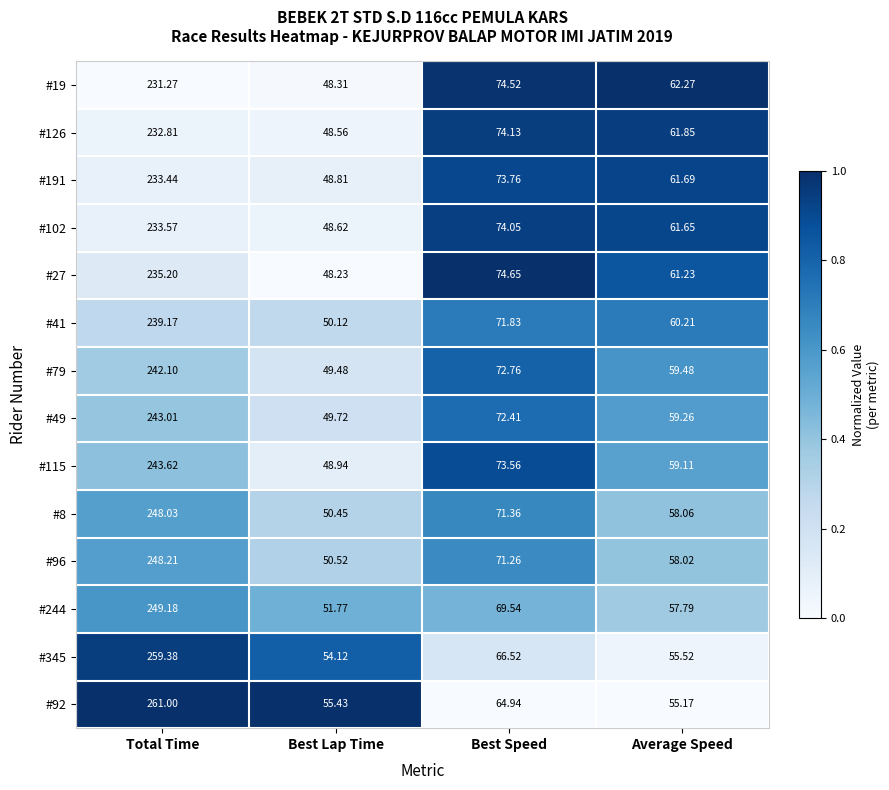

Which series has the largest total across all categories?

#92